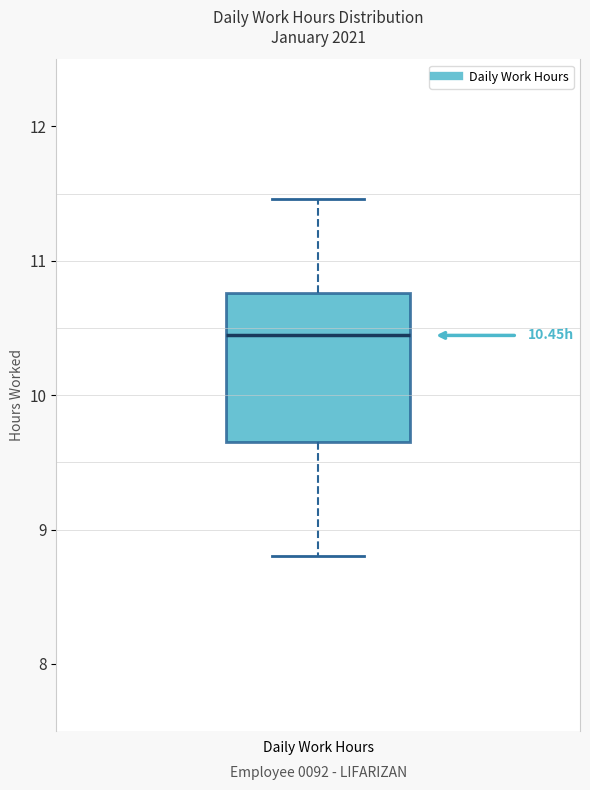

Transcribe this box plot: give where the median line is, the range the box spans, and where the two whiskers end, as read against the y-axis. The values are not printed on the chart, so give them approximately, as read against the axis.

median 10.4, box 9.7 to 10.8, whiskers 8.8 to 11.5